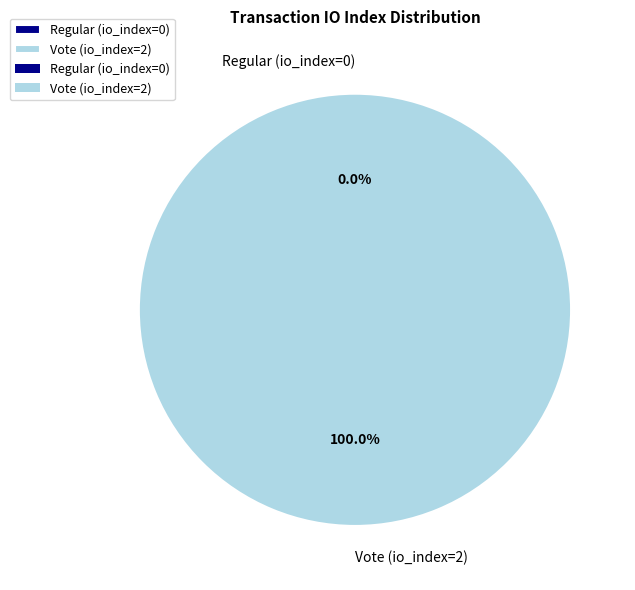

Is there any slice that represents more than half of the pie?

Yes